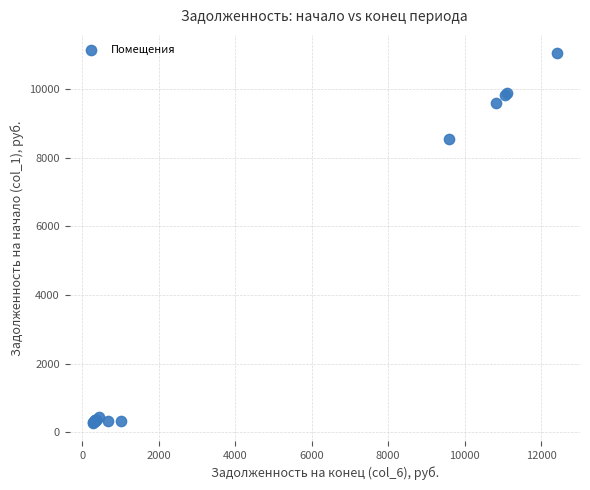

What Y value in the scatter plot is closest to 5663?

8541.0